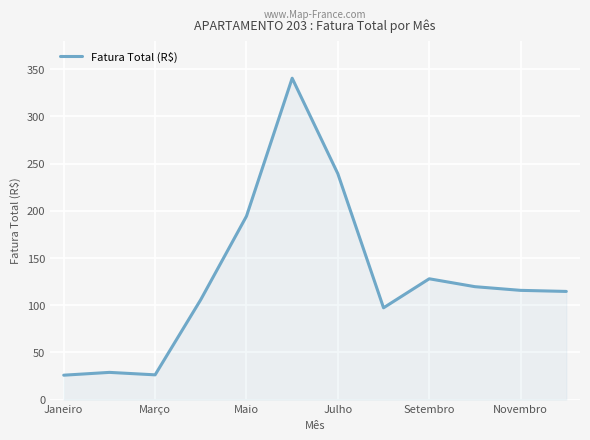

What is the smallest value displayed?

25.8